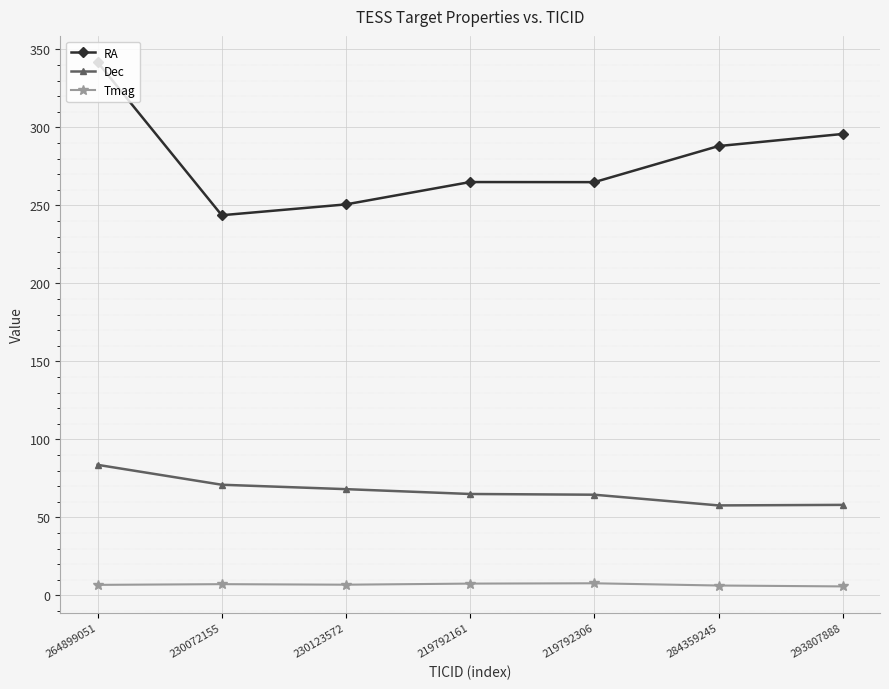

At which category is the sum across all series the highest?

264899051